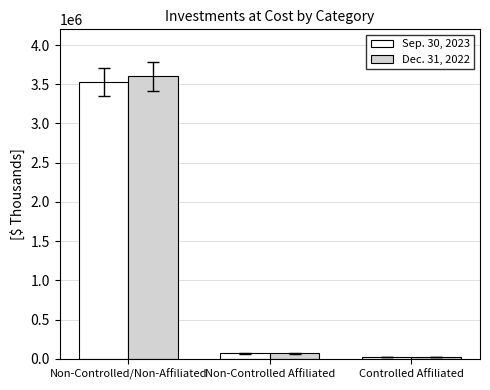

Which category has the highest value in the Dec. 31, 2022 series?

Non-Controlled/Non-Affiliated